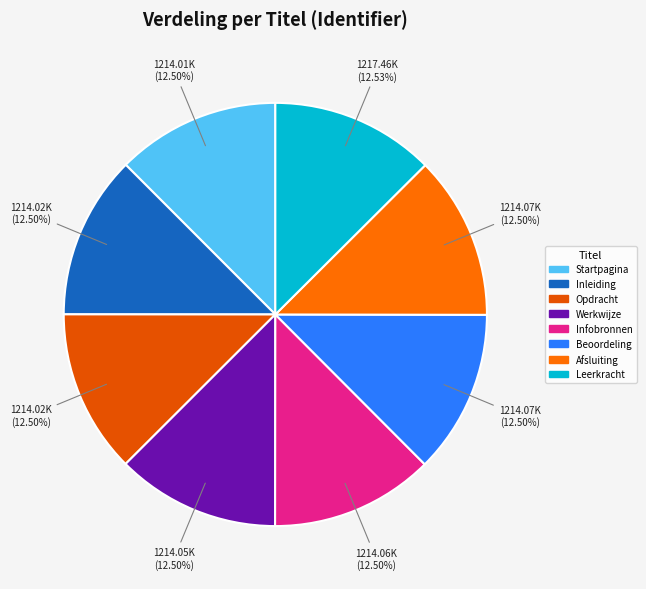

Does any single category account for the majority?

No